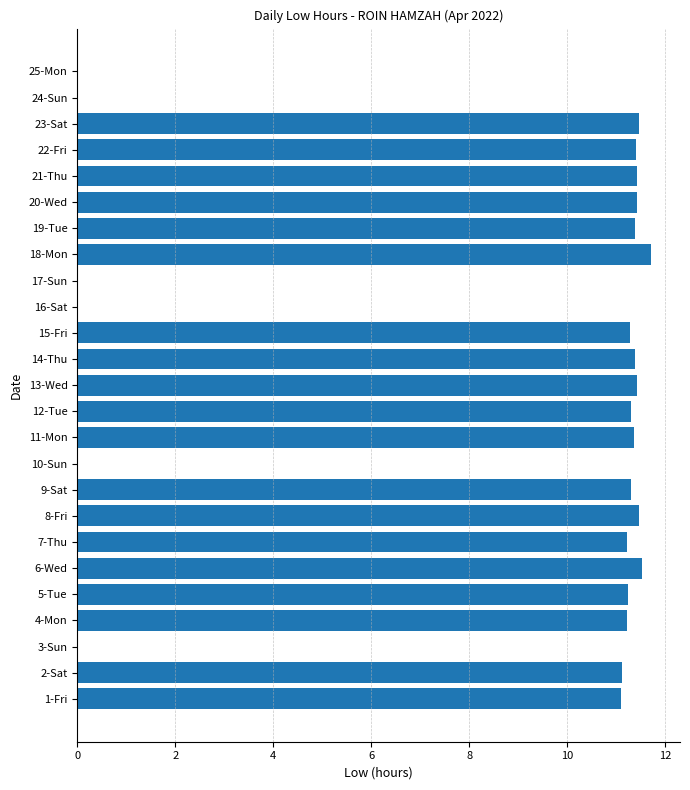

What is the sum of the values at 11-Mon and 7-Thu?

22.6